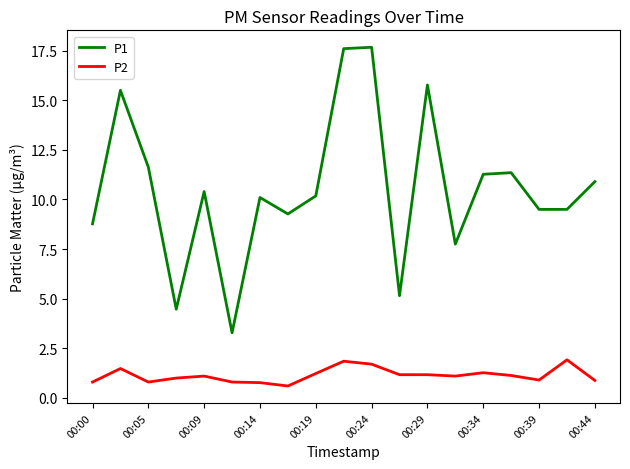

Which series has the widest spread of values?

P1